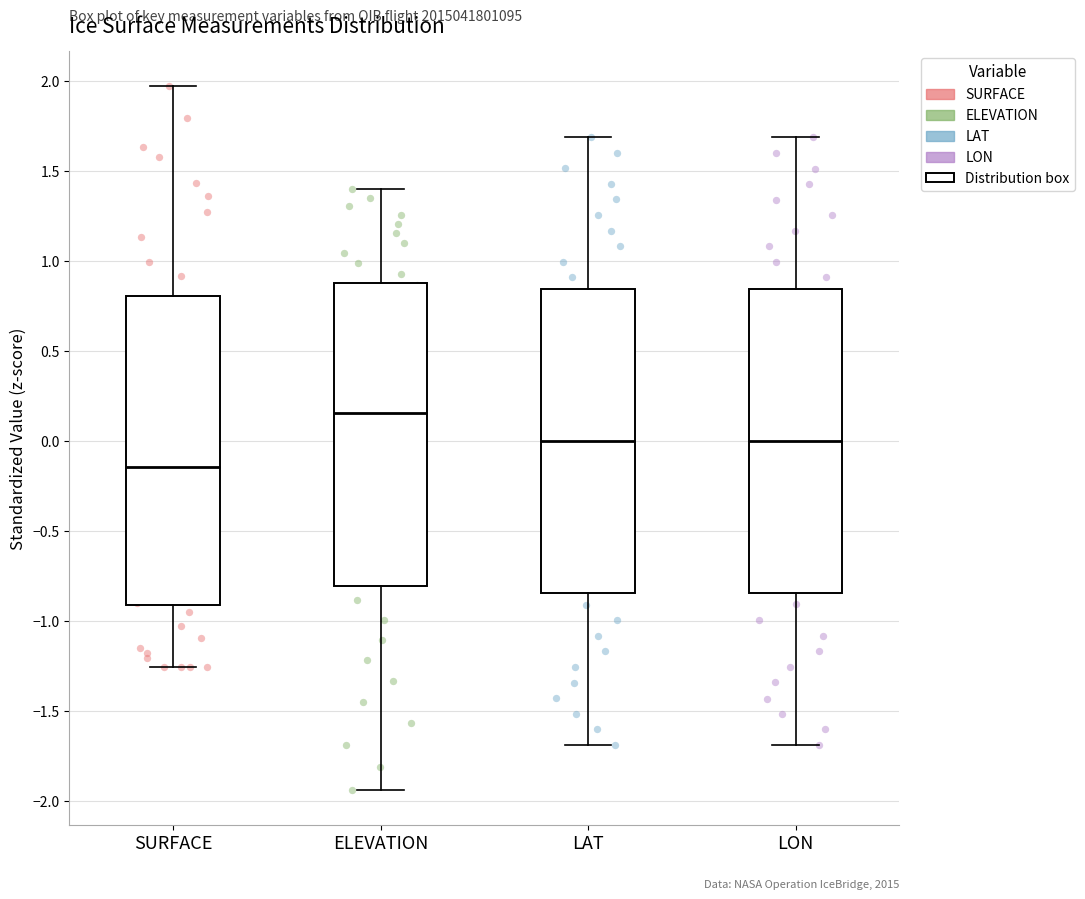

Reading left to right, read every box against the y-axis: the position of its median line, the range the box covers, and the ends of its whiskers. The values are not printed on the chart, so give them approximately, as read against the axis.

SURFACE: median -0.15, box -0.90 to 0.80, whiskers -1.25 to 1.95
ELEVATION: median 0.15, box -0.80 to 0.90, whiskers -1.95 to 1.40
LAT: median 0.00, box -0.85 to 0.85, whiskers -1.70 to 1.70
LON: median 0.00, box -0.85 to 0.85, whiskers -1.70 to 1.70